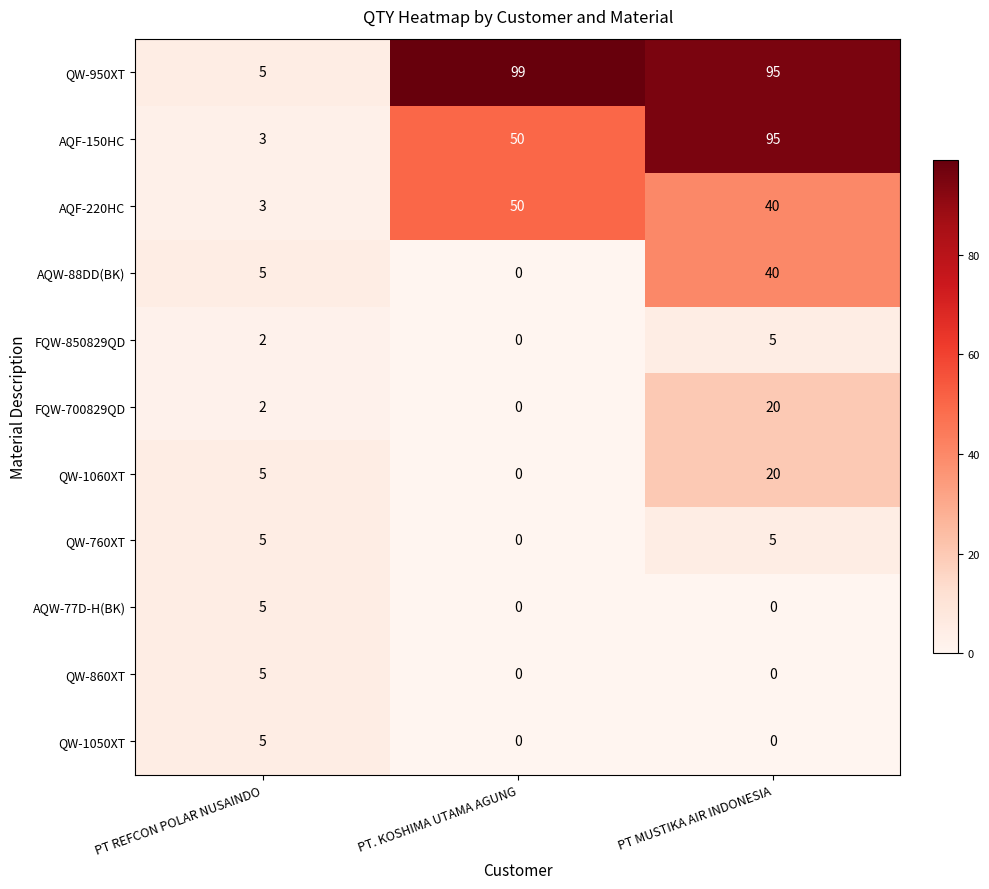

How many AQW-77D-H(BK) values are between 0 and 5?

3